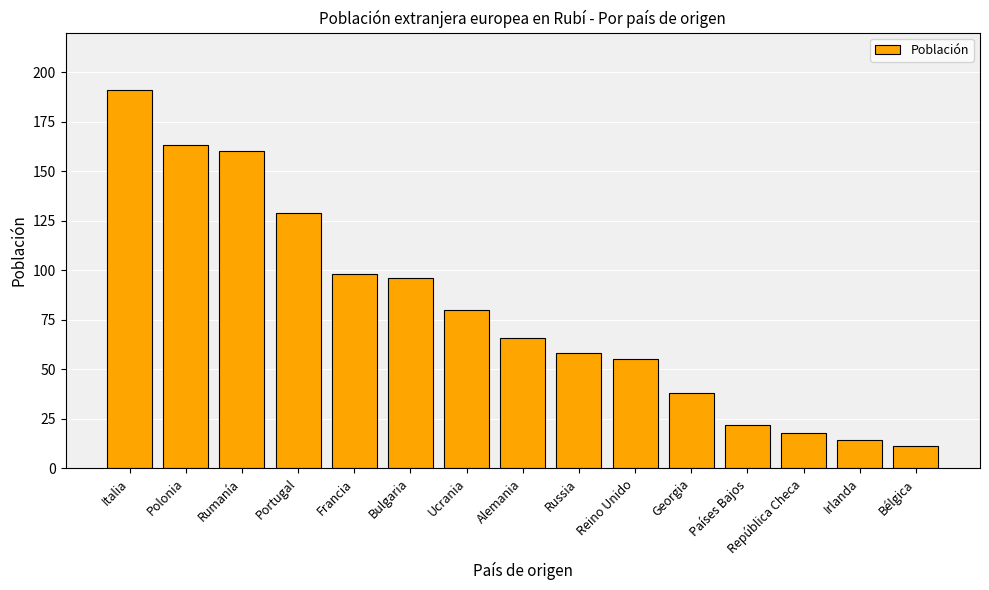

What is the label of the 8th bar from the right?

Alemania